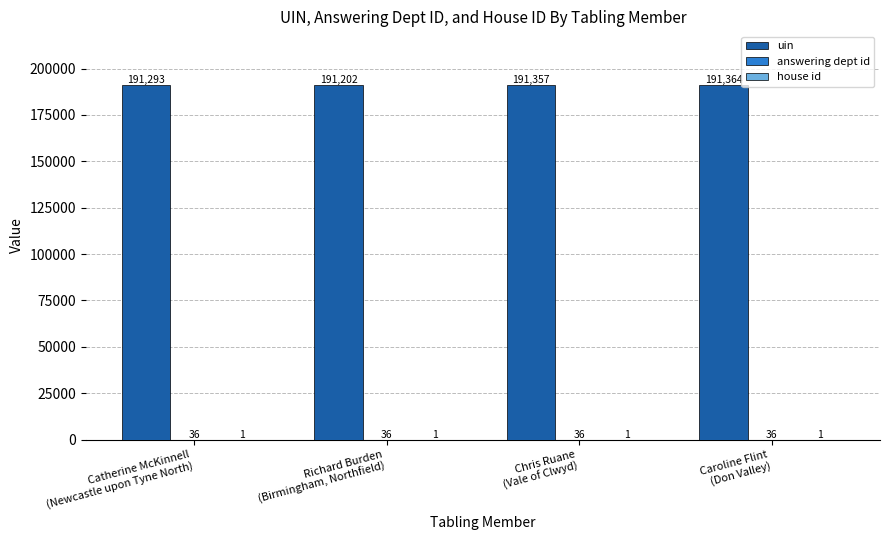

Which series has the largest total across all categories?

uin